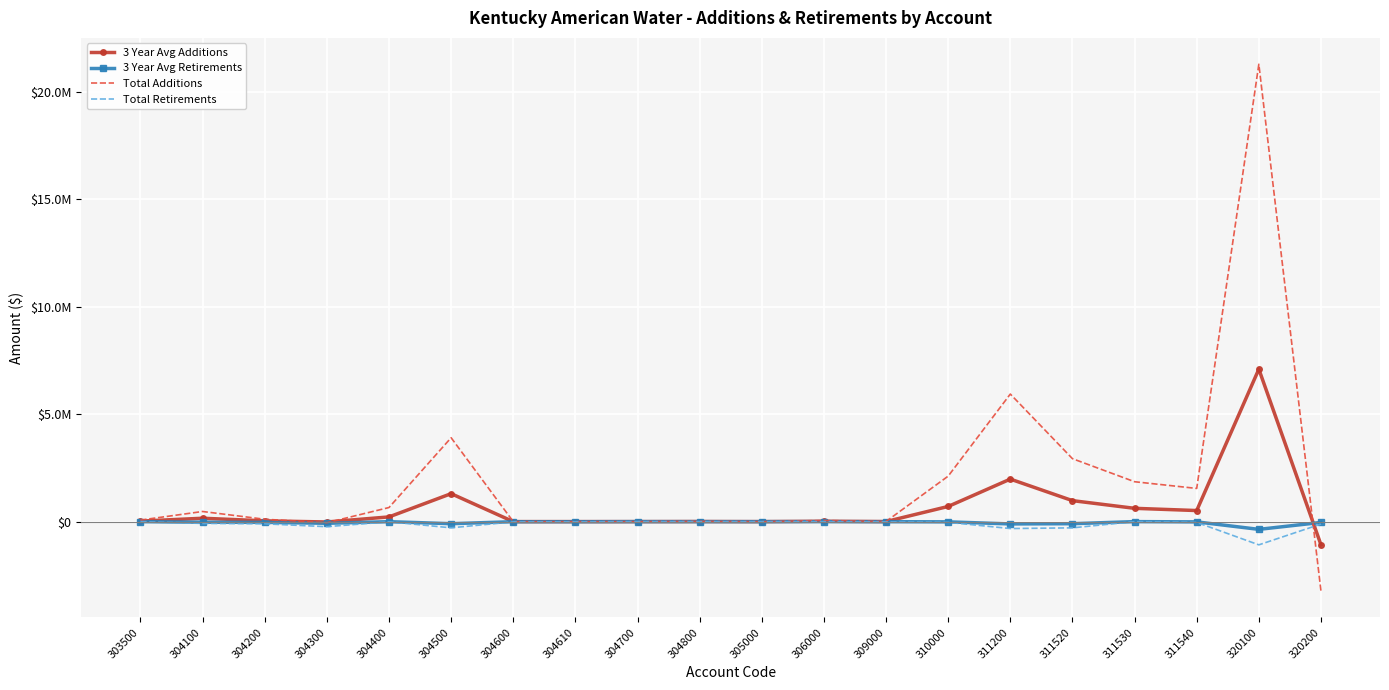

True or false: Total Additions has more than 1 points higher than both neighbors.

True